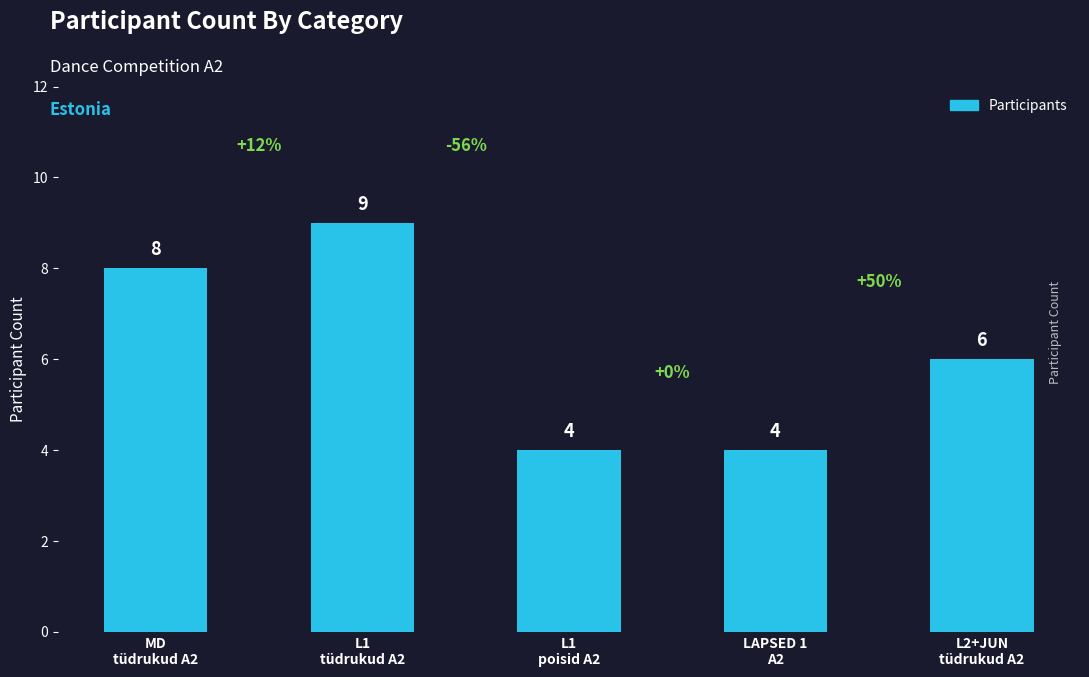

What is the greatest value displayed?

9